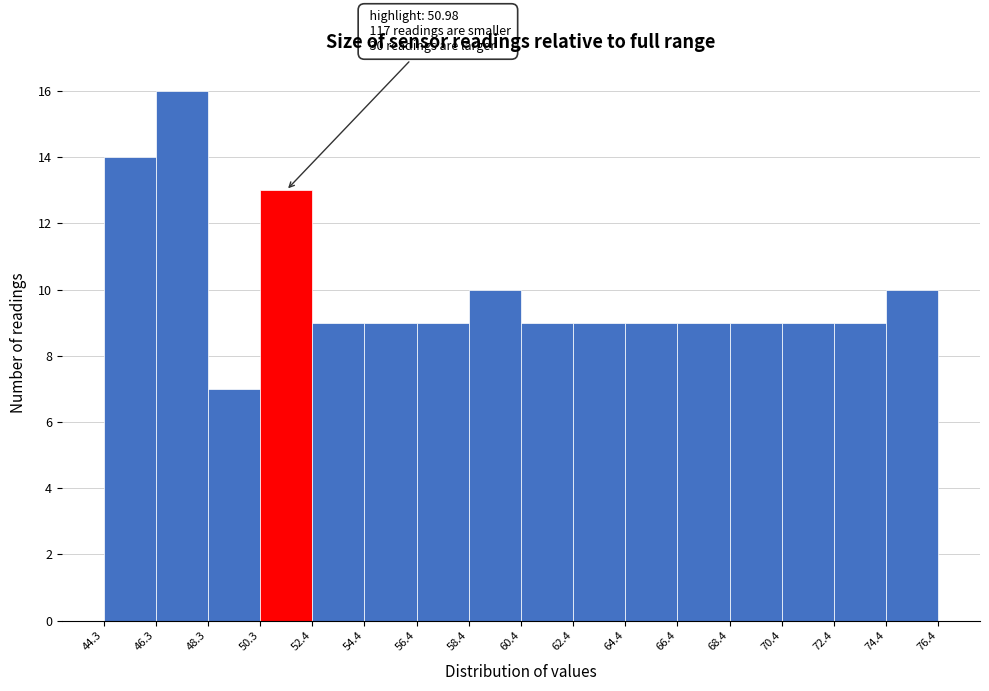

Over which range of the x-axis is the bar tallest?

46.3 to 48.3